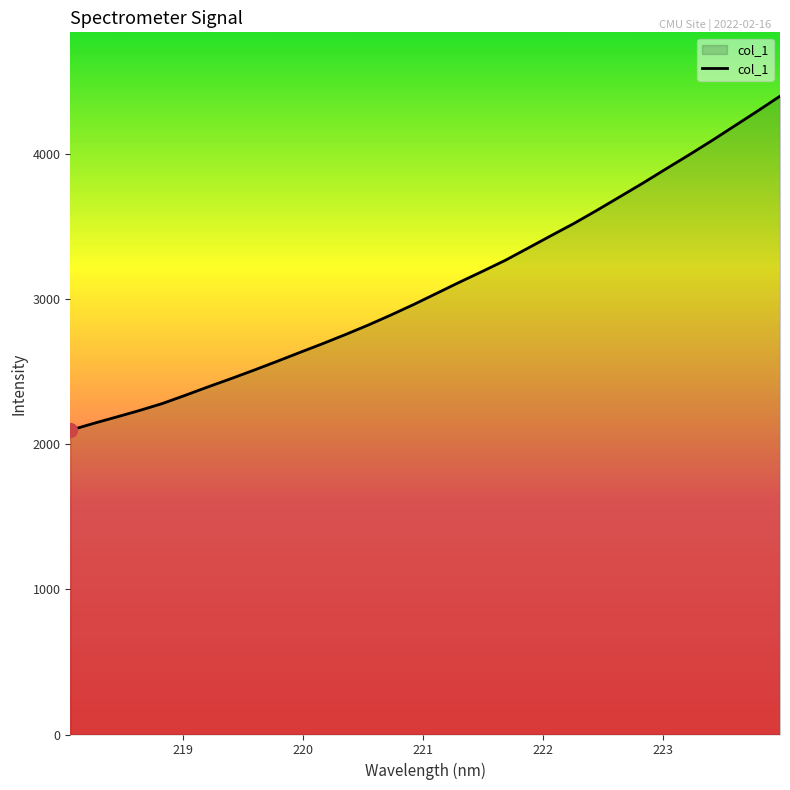

What is the smallest value displayed?

2097.6